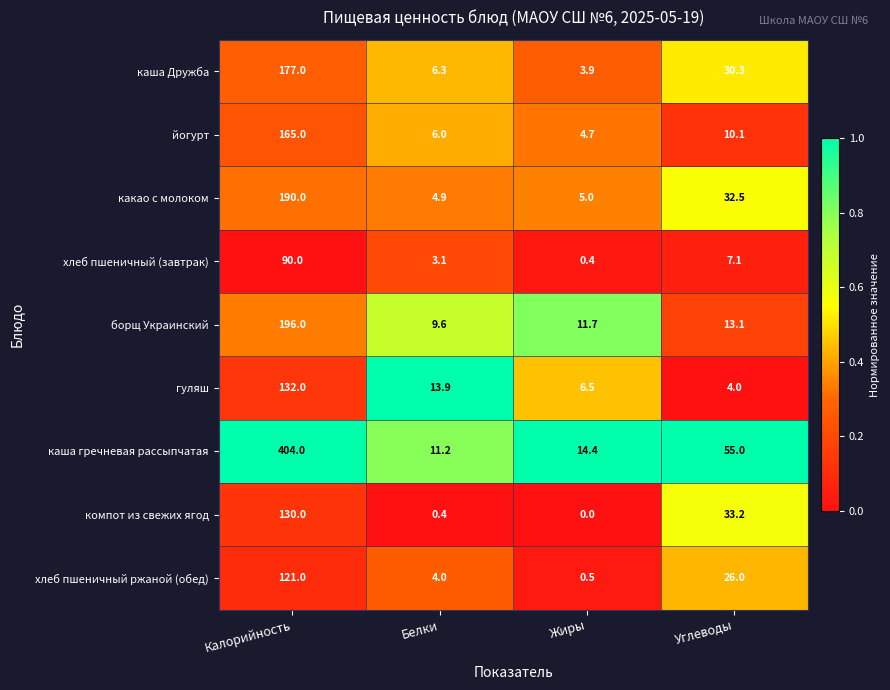

How many distinct data groups are displayed?

9